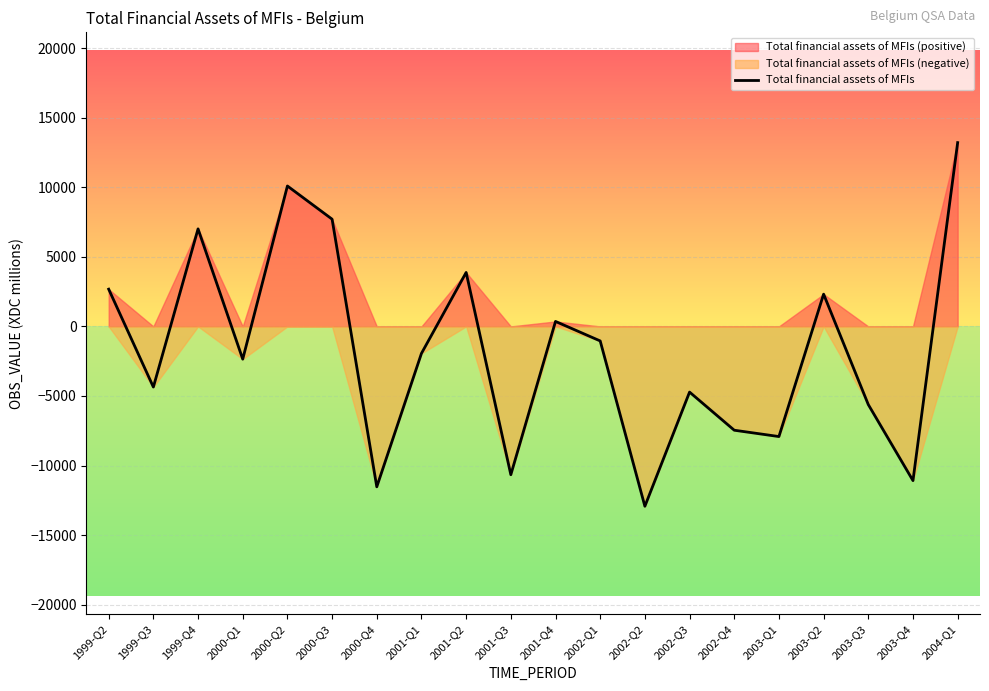

Reading left to right, list all the values displayed in this chart.

1999-Q2=2676.0	1999-Q3=-4357.7	1999-Q4=7008.3	2000-Q1=-2352.2	2000-Q2=10090.6	2000-Q3=7705.3	2000-Q4=-11527.0	2001-Q1=-1938.7	2001-Q2=3877.9	2001-Q3=-10656.8	2001-Q4=357.5	2002-Q1=-1043.2	2002-Q2=-12923.0	2002-Q3=-4719.6	2002-Q4=-7459.1	2003-Q1=-7914.5	2003-Q2=2318.9	2003-Q3=-5616.8	2003-Q4=-11079.7	2004-Q1=13207.3